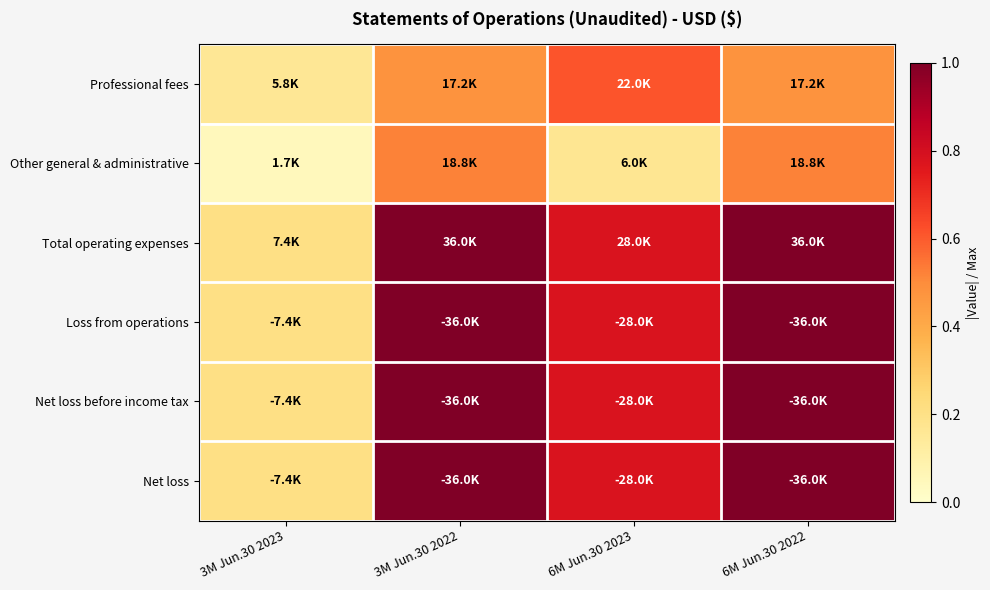

How many distinct data groups are displayed?

6